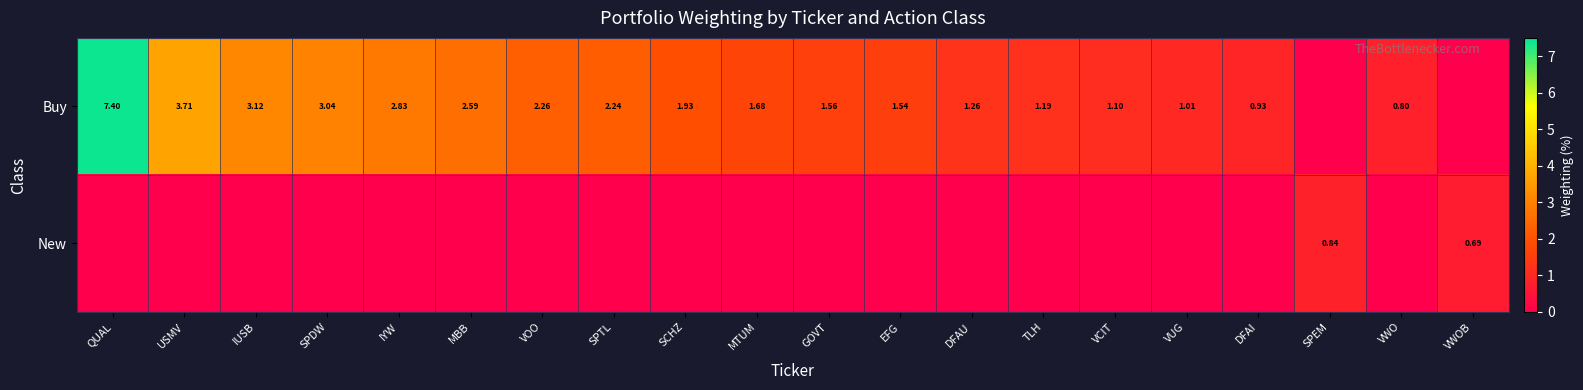

Rank the categories by New value from lowest to highest.

QUAL, USMV, IUSB, SPDW, IYW, MBB, VOO, SPTL, SCHZ, MTUM, GOVT, EFG, DFAU, TLH, VCIT, VUG, DFAI, VWO, VWOB, SPEM